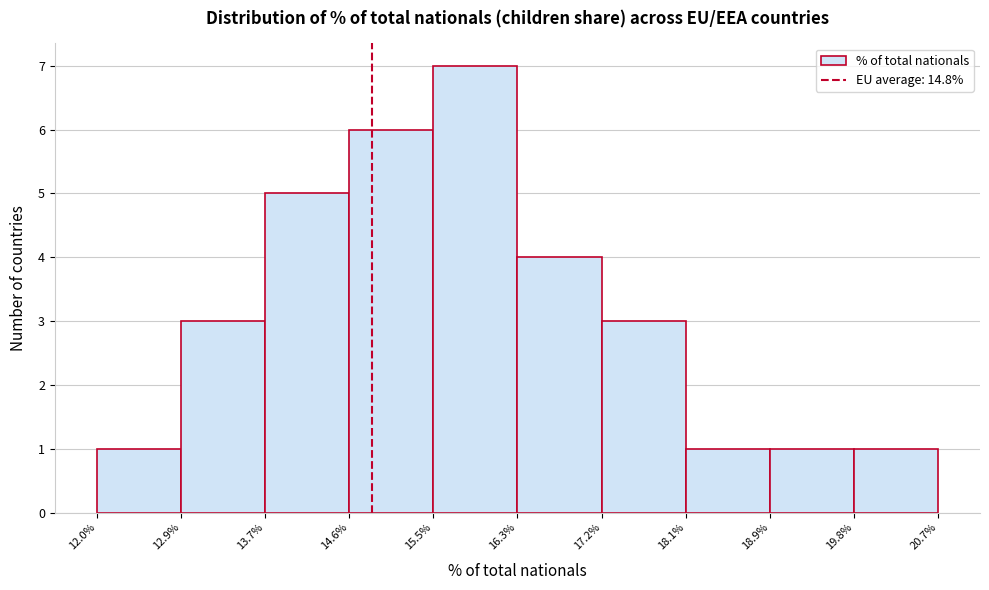

Reading left to right, list every bar in this chart as the range it spans on the x-axis followed by its height. The values are not printed on the chart, so give them approximately, as read against the axis.

12.0% to 12.9%: 1
12.9% to 13.7%: 3
13.7% to 14.6%: 5
14.6% to 15.5%: 6
15.5% to 16.3%: 7
16.3% to 17.2%: 4
17.2% to 18.1%: 3
18.1% to 18.9%: 1
18.9% to 19.8%: 1
19.8% to 20.7%: 1